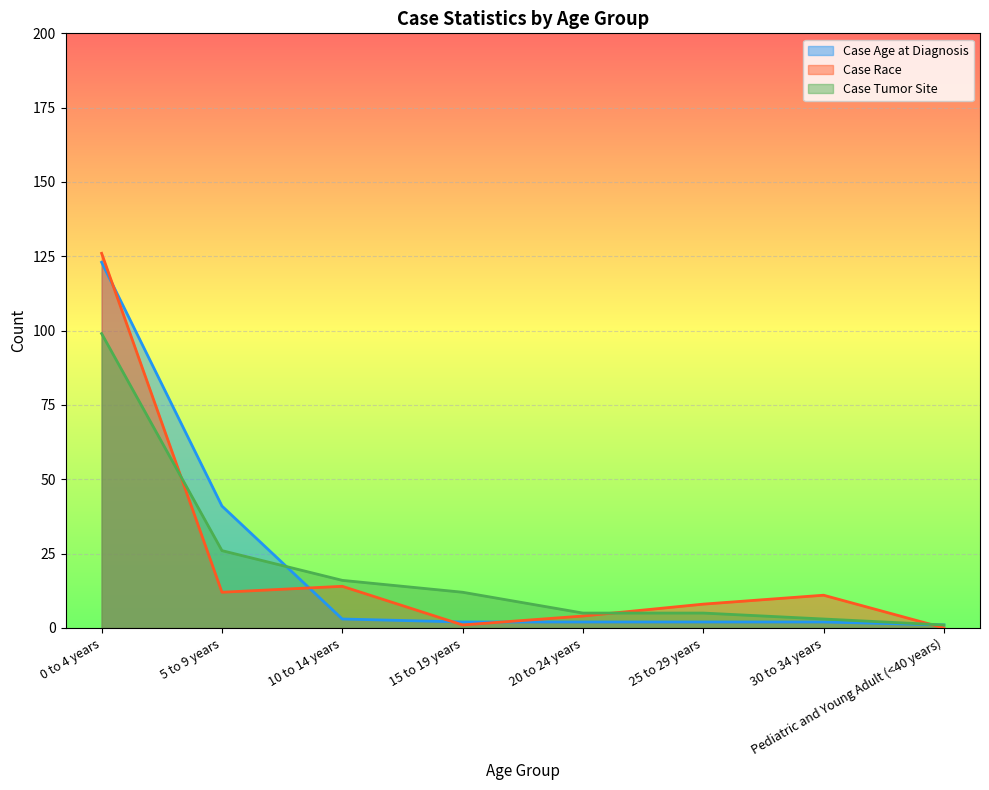

Is it true that Case Age at Diagnosis equals 2 at 25 to 29 years?

True